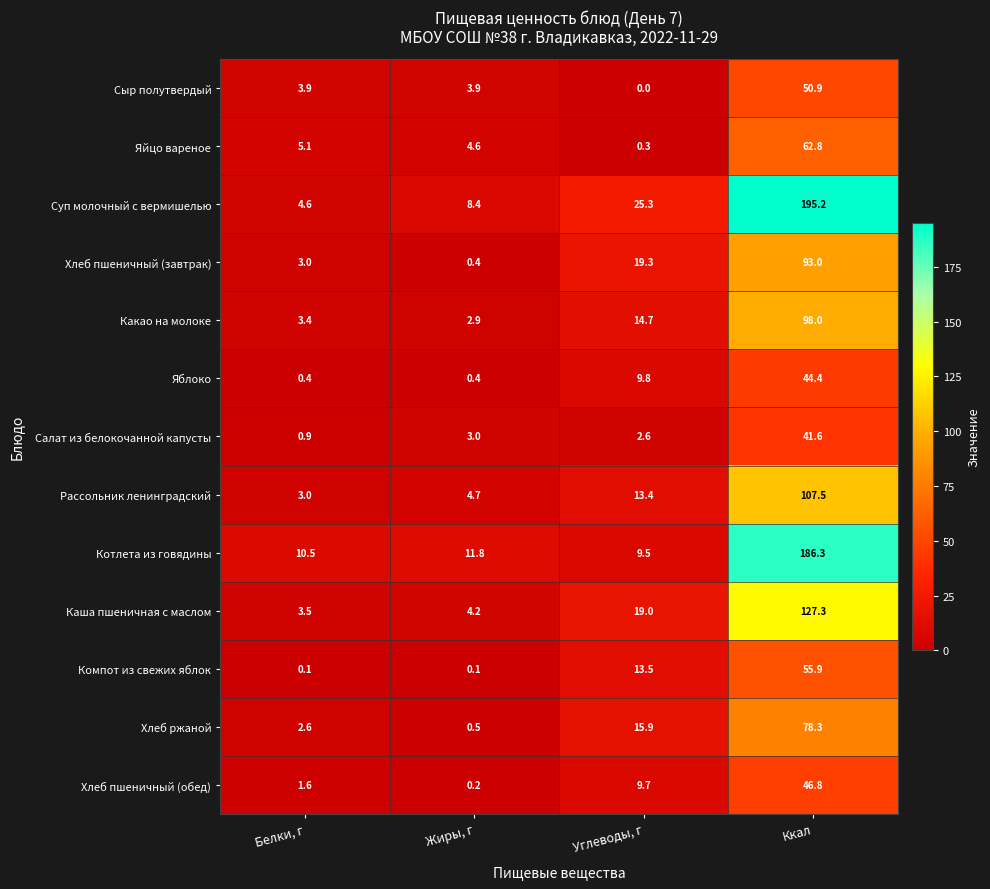

How many data points does each series have?

4